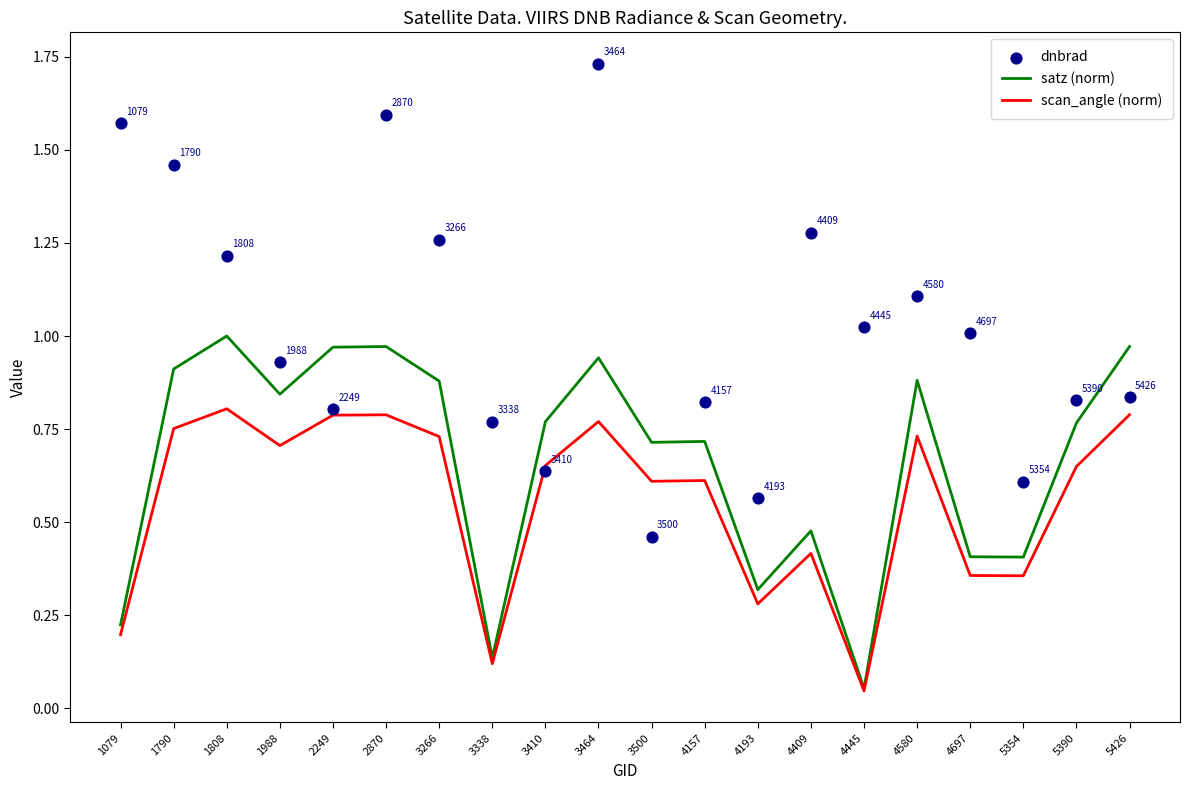

Which series reaches the maximum Y coordinate?

dnbrad